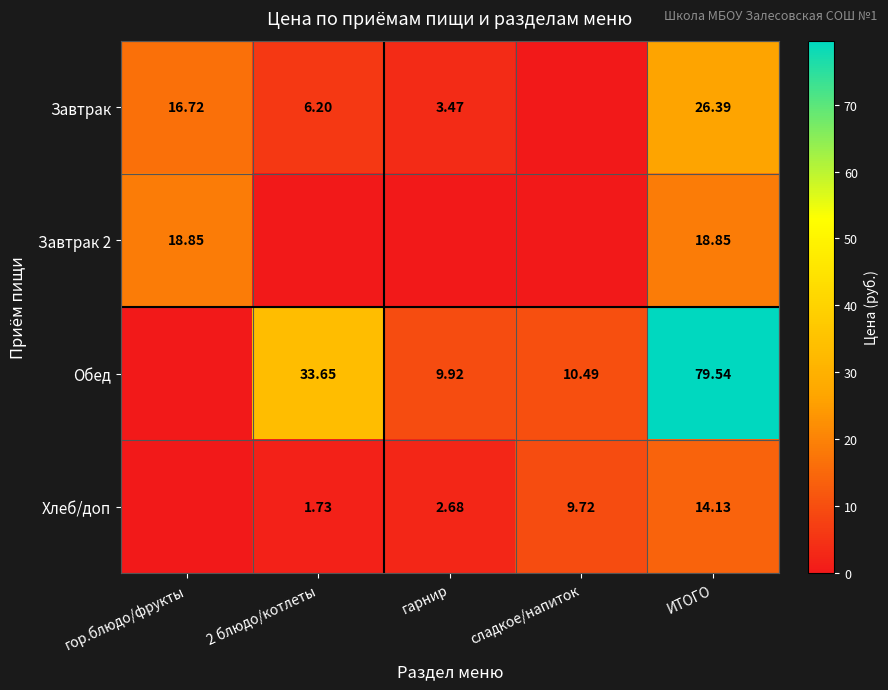

Is it true that Завтрак 2 equals 10.9 at гарнир?

False